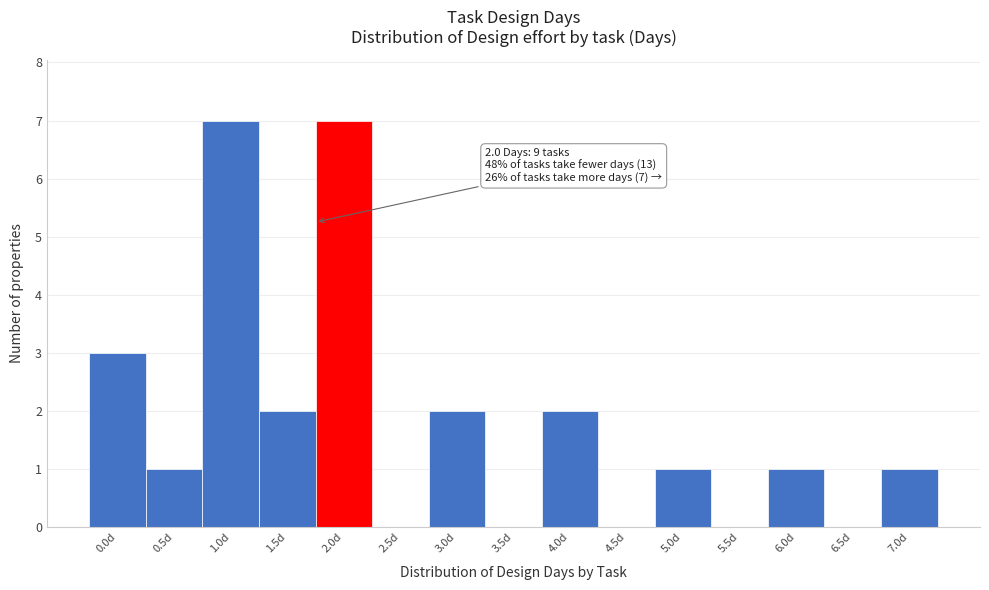

Reading right to left, list all the values displayed in this chart.

7.0d=1	6.5d=0	6.0d=1	5.5d=0	5.0d=1	4.5d=0	4.0d=2	3.5d=0	3.0d=2	2.5d=0	2.0d=7	1.5d=2	1.0d=7	0.5d=1	0.0d=3